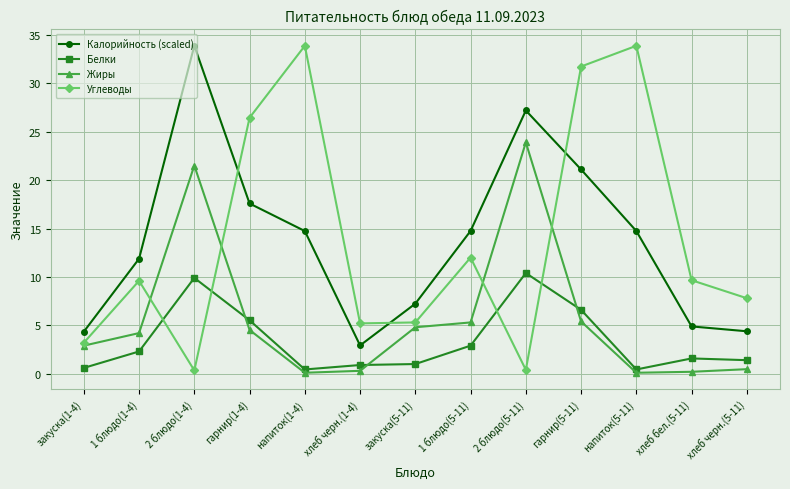

Is the value of Углеводы at напиток(5-11) greater than the value of Калорийность (scaled) at 1 блюдо(5-11)?

Yes